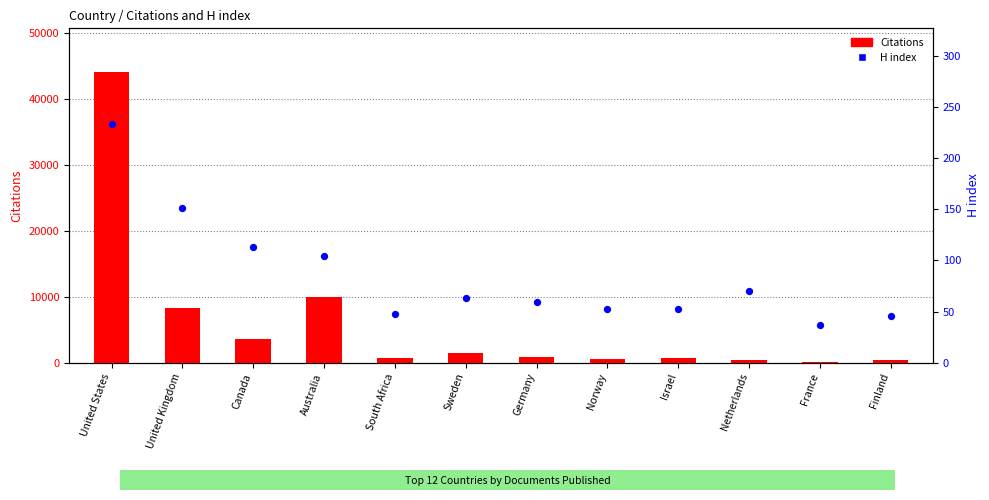

Which series reaches the maximum Y coordinate?

Citations